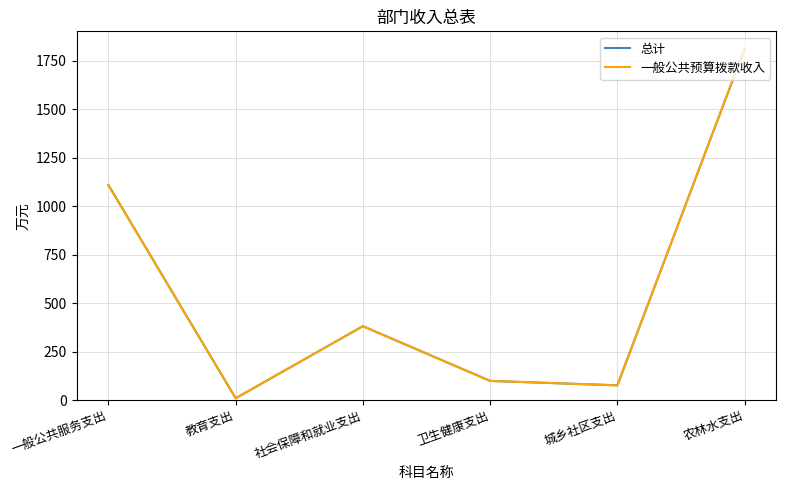

Is this an area chart (filled region under the line)?

No